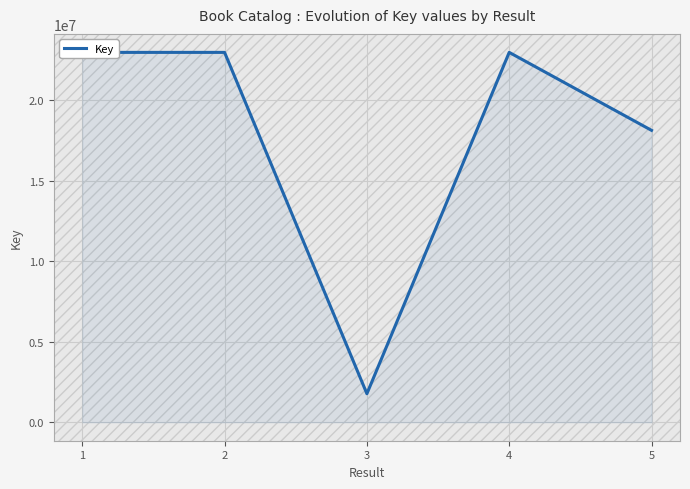

What is the difference between the maximum and minimum values?

21187634